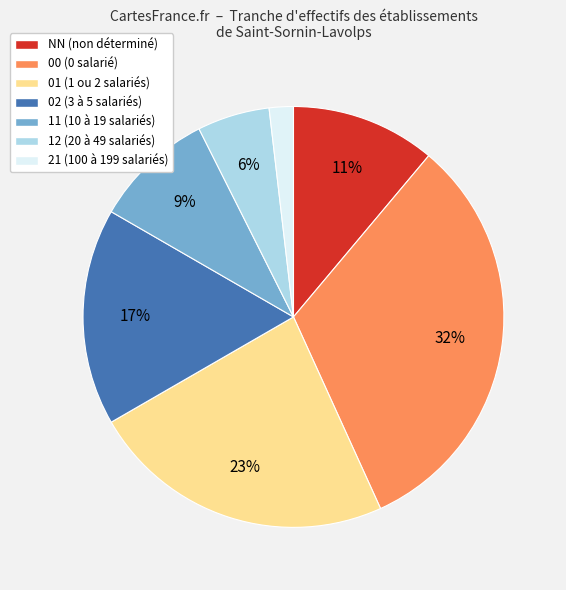

Does any single category account for the majority?

No